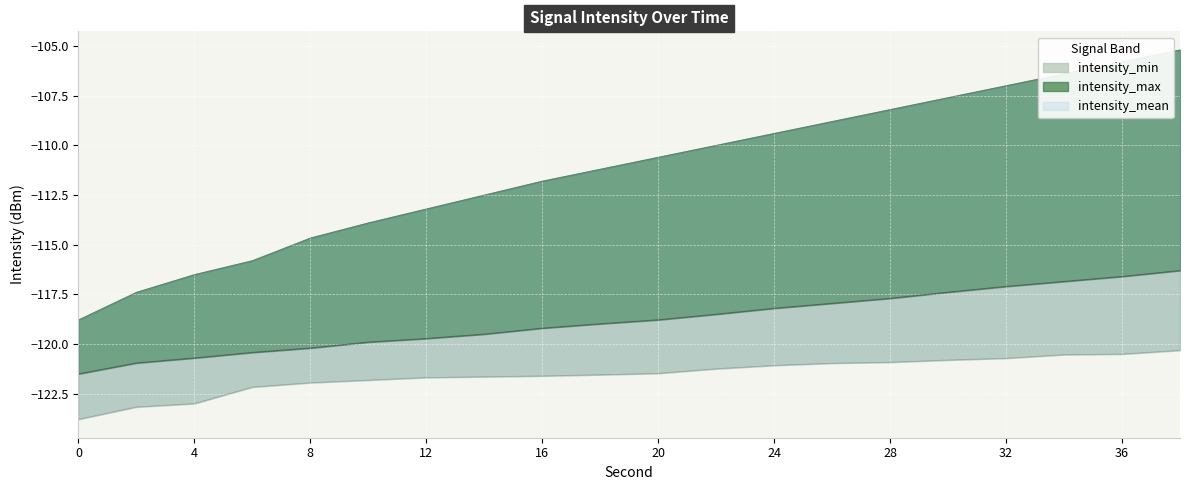

At 14, list the series in order from largest to smallest.

intensity_max, intensity_mean, intensity_min